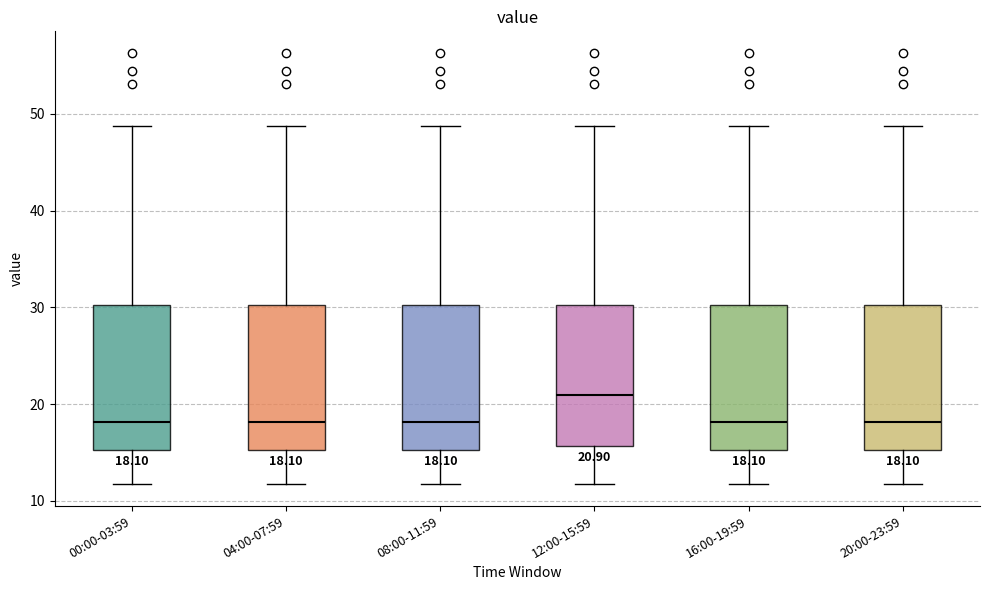

Which box has the highest median line?

12:00-15:59